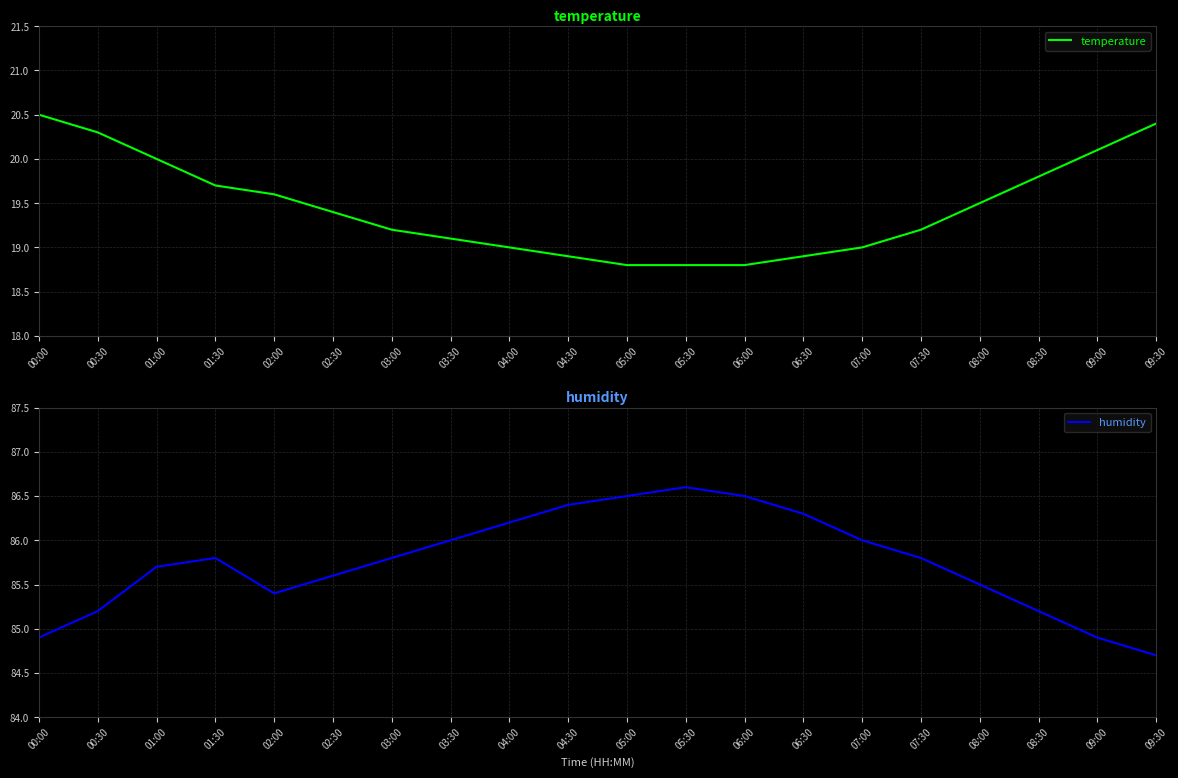

Reading left to right, transcribe all the data shown in this chart.

temperature: 00:00=20.5	00:30=20.3	01:00=20.0	01:30=19.7	02:00=19.6	02:30=19.4	03:00=19.2	03:30=19.1	04:00=19.0	04:30=18.9	05:00=18.8	05:30=18.8	06:00=18.8	06:30=18.9	07:00=19.0	07:30=19.2	08:00=19.5	08:30=19.8	09:00=20.1	09:30=20.4
humidity: 00:00=84.9	00:30=85.2	01:00=85.7	01:30=85.8	02:00=85.4	02:30=85.6	03:00=85.8	03:30=86.0	04:00=86.2	04:30=86.4	05:00=86.5	05:30=86.6	06:00=86.5	06:30=86.3	07:00=86.0	07:30=85.8	08:00=85.5	08:30=85.2	09:00=84.9	09:30=84.7